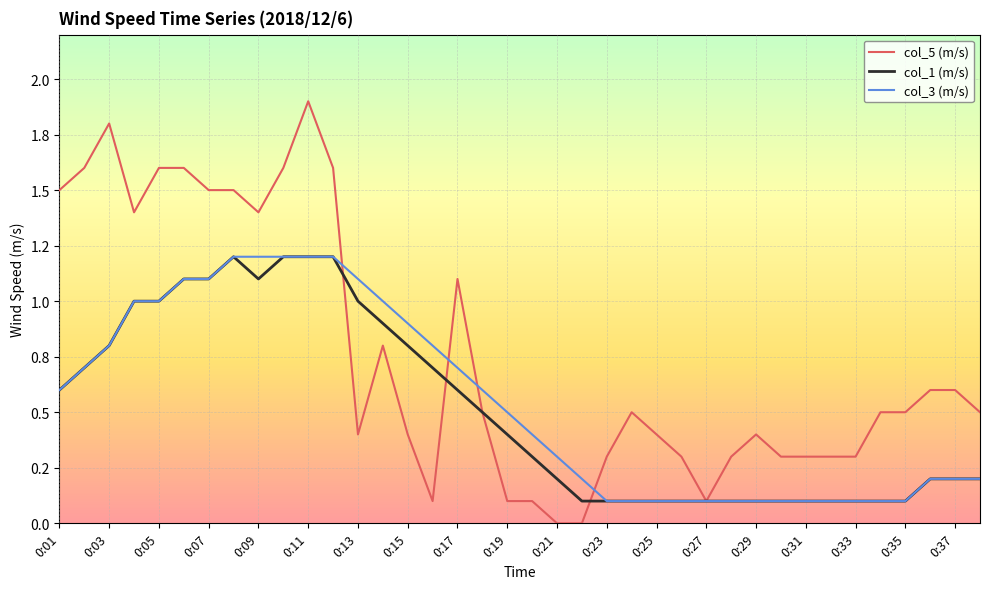

Rank the series by their maximum value, from lowest to highest.

col_1 (m/s), col_3 (m/s), col_5 (m/s)